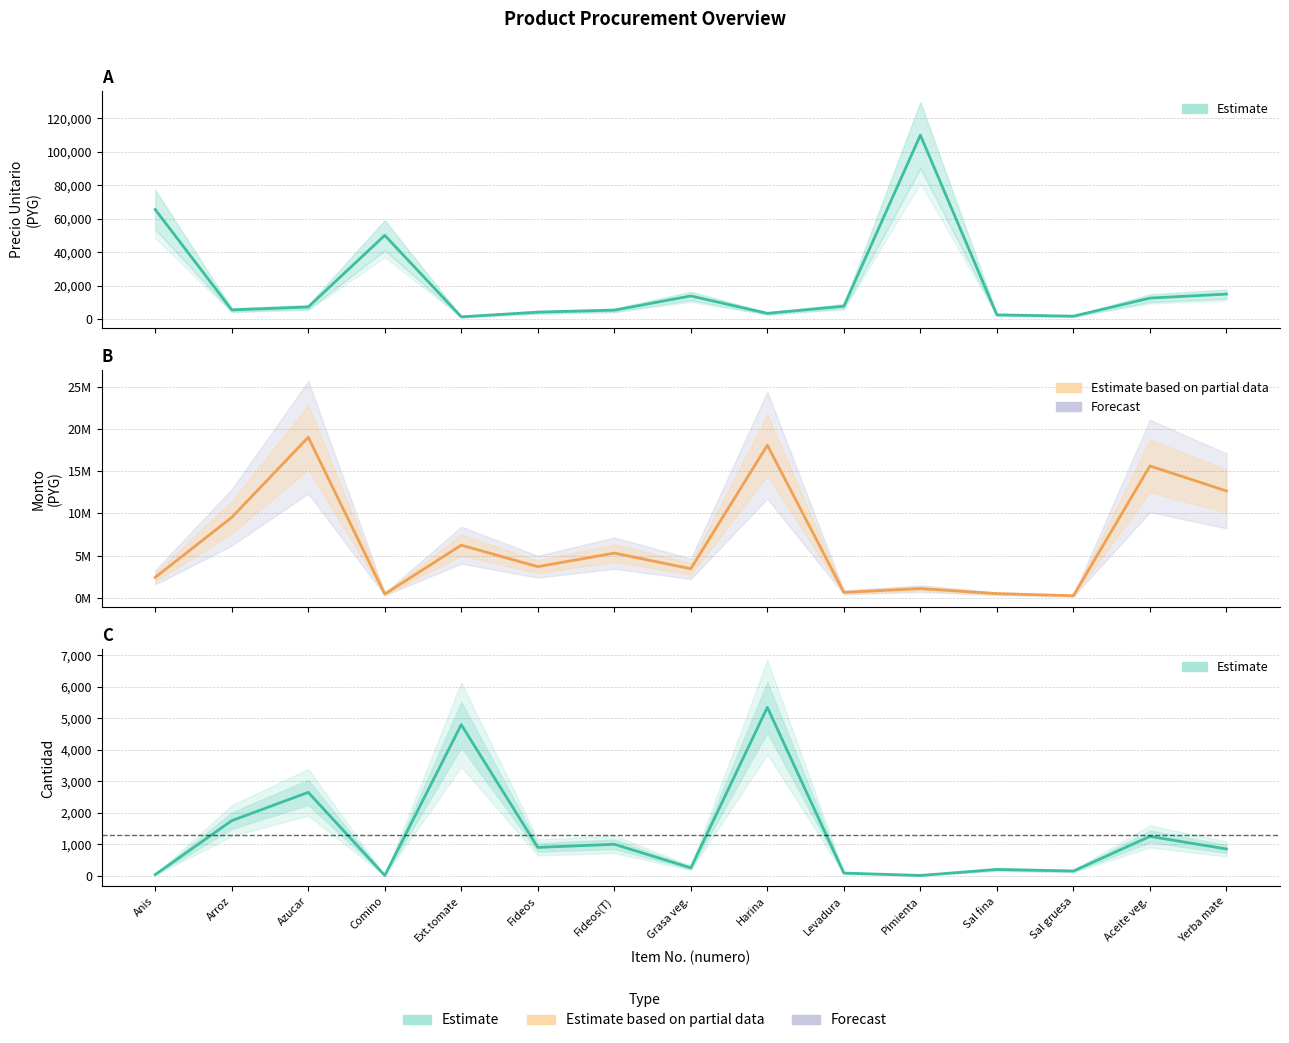

What is the value of the cantidad point at the 14th from the left?

1250